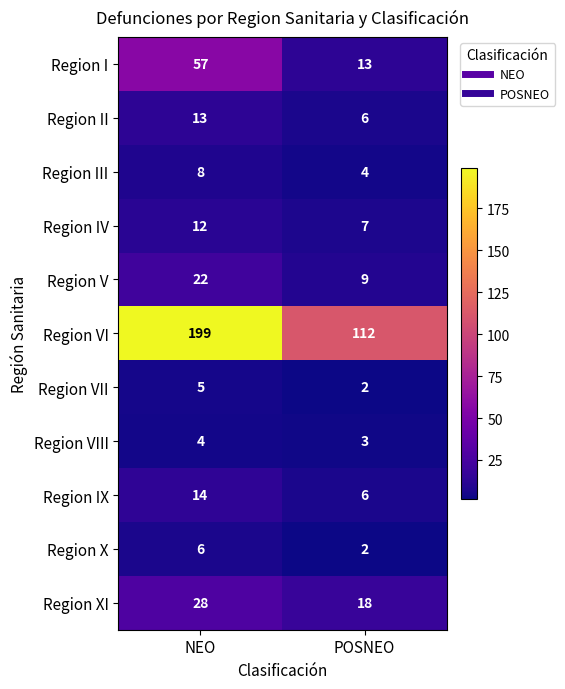

Which label corresponds to the smallest value in the chart?

POSNEO